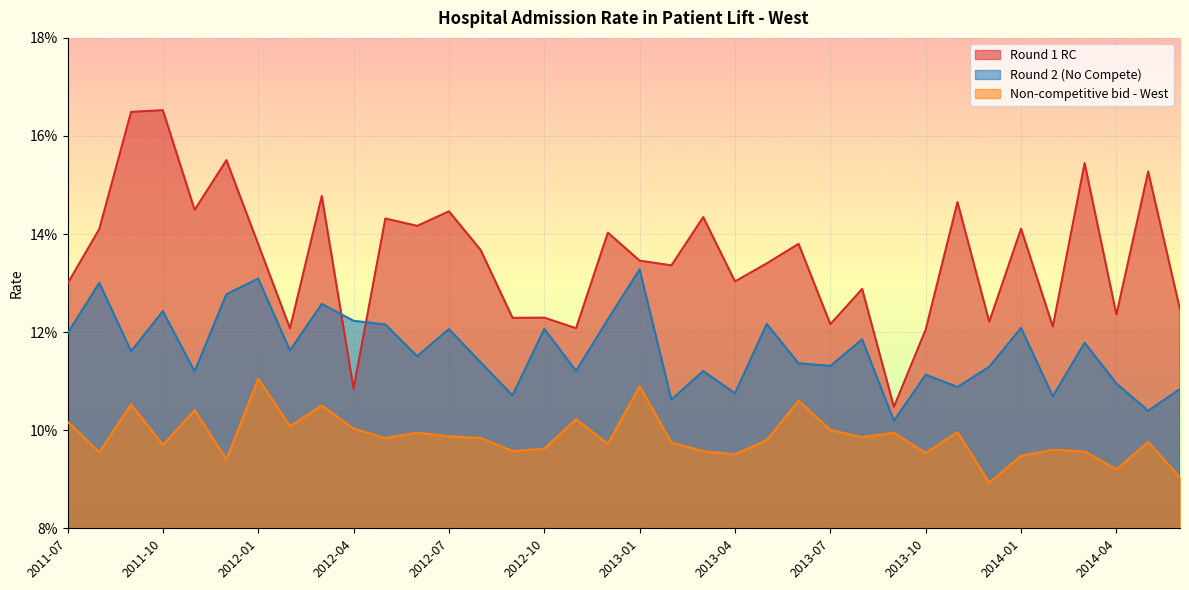

Is it true that Non-competitive bid - West equals 0.1 at 2013-03?

True